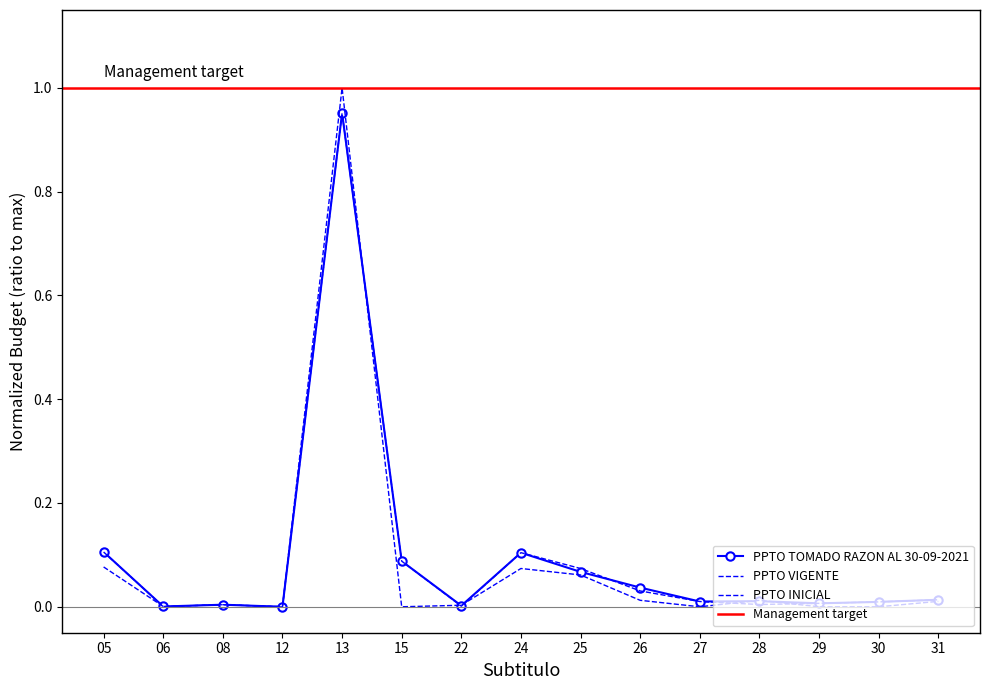

Which has a higher value, 25 or 29?

25